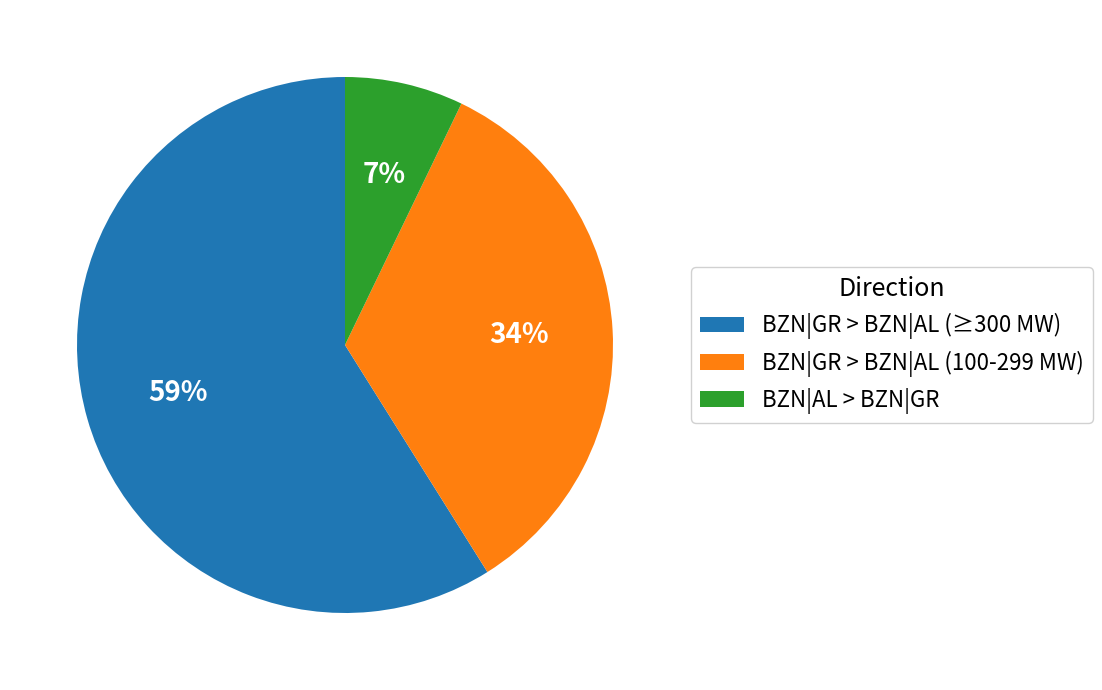

Does any single category account for the majority?

Yes